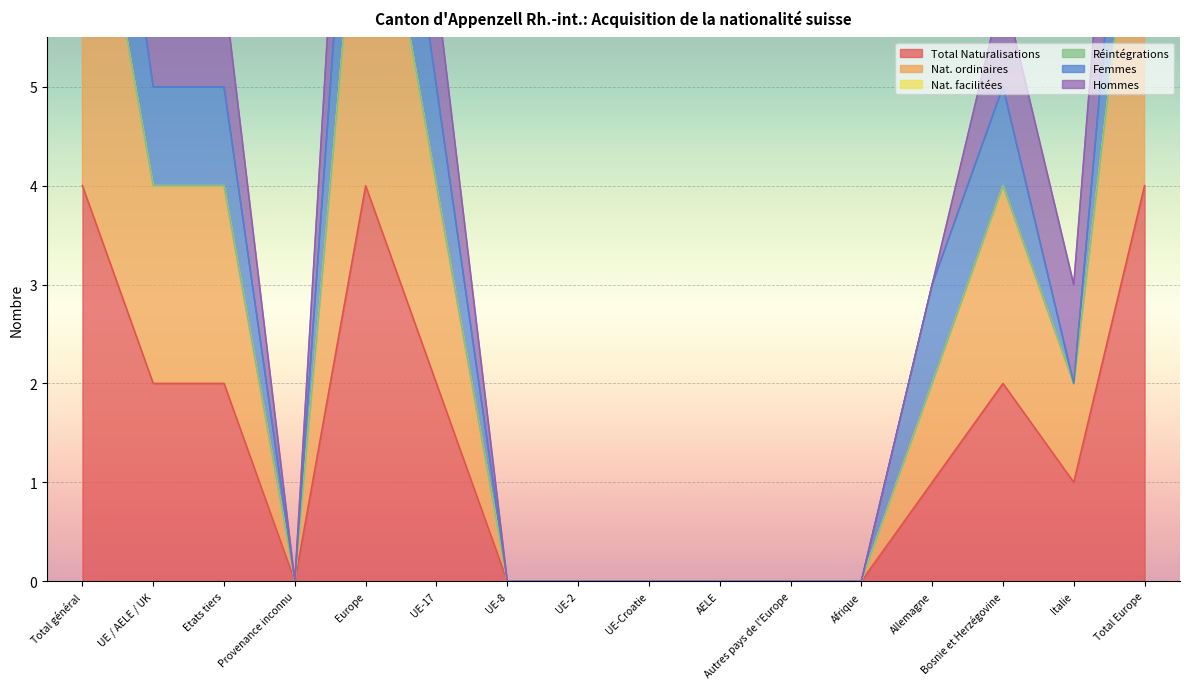

What is the label of the 8th point from the left?

UE-2